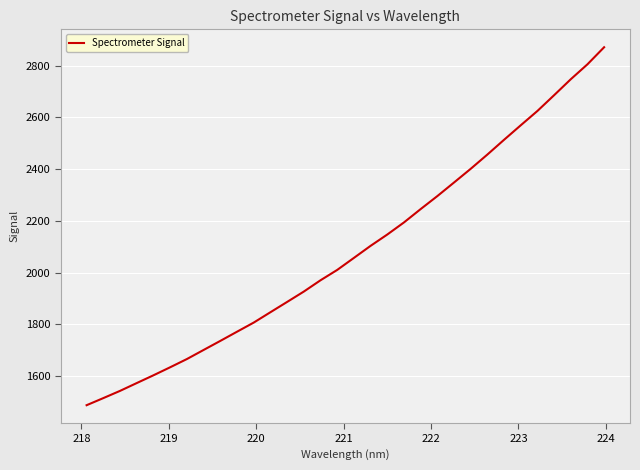

What is the minimum value shown in the chart?

1487.9